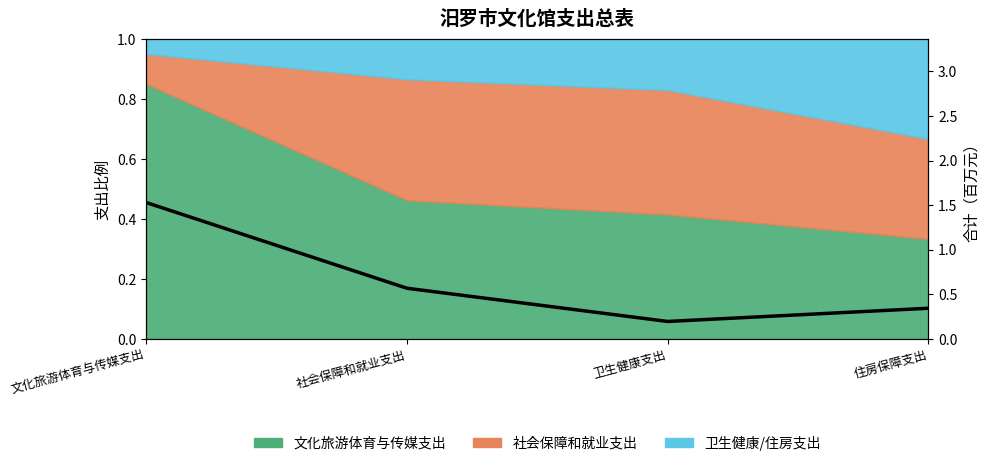

List the labels in order of value, largest first.

文化旅游体育与传媒支出, 社会保障和就业支出, 住房保障支出, 卫生健康支出